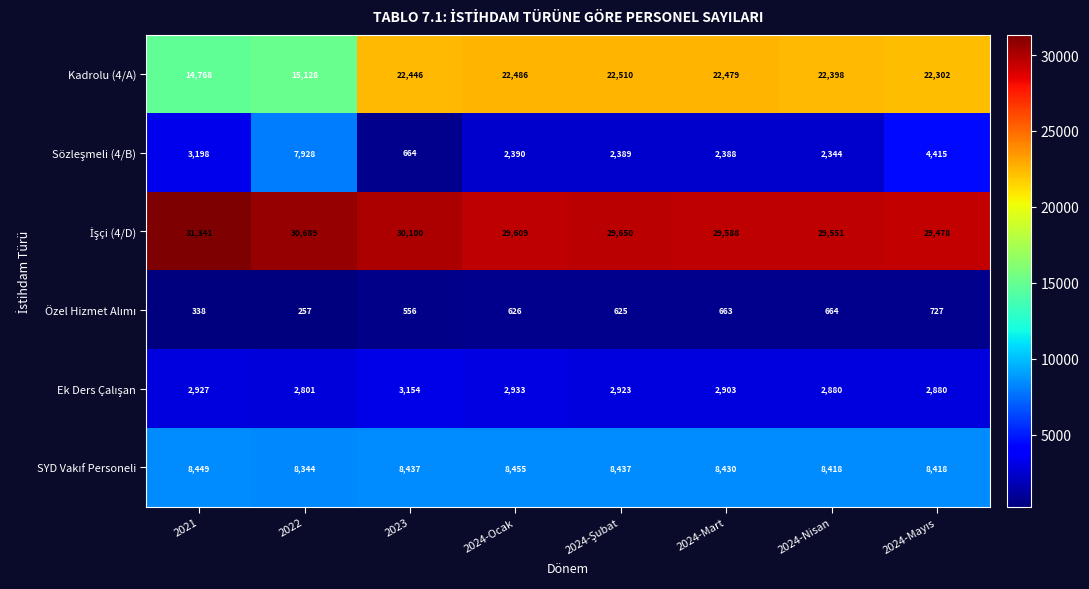

What is the difference between the maximum and second lowest values in the Kadrolu (4/A) series?

7382